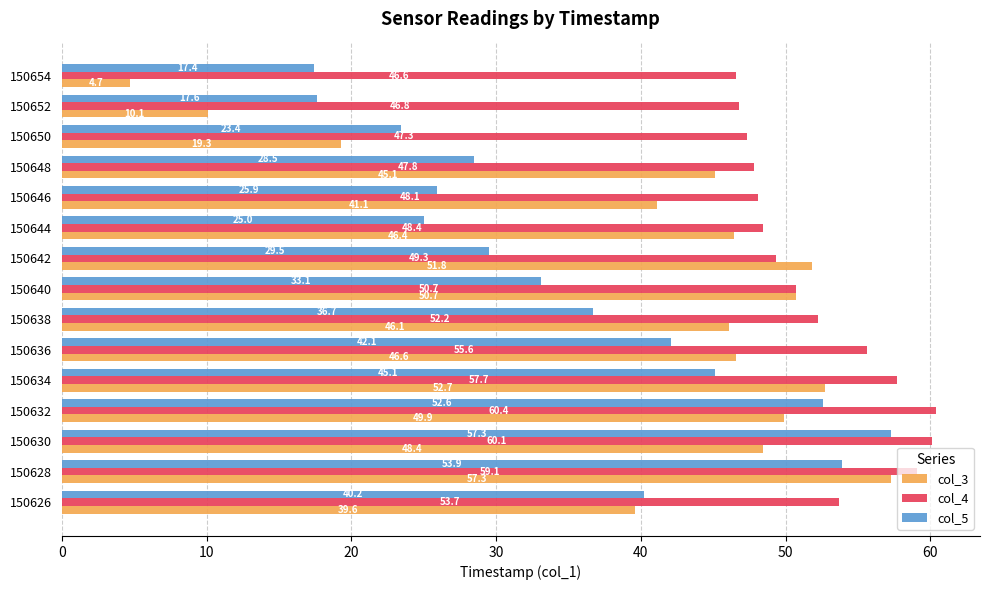

List the series in order of their overall mean, highest first.

col_4, col_3, col_5